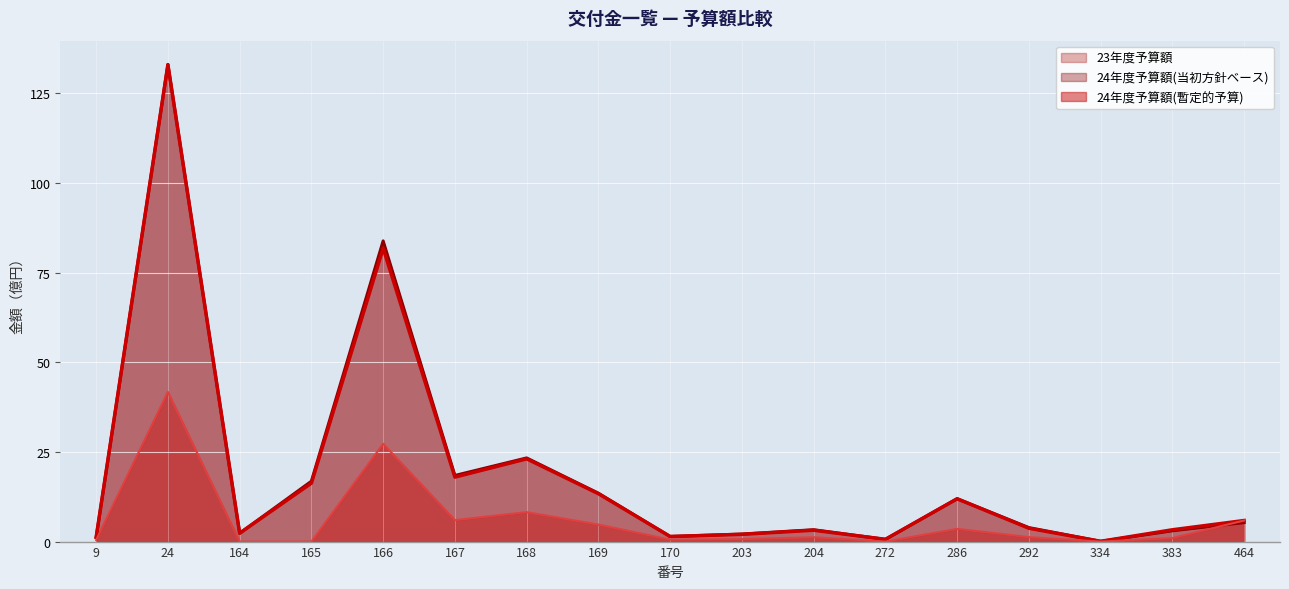

How many lines are shown in the chart?

3